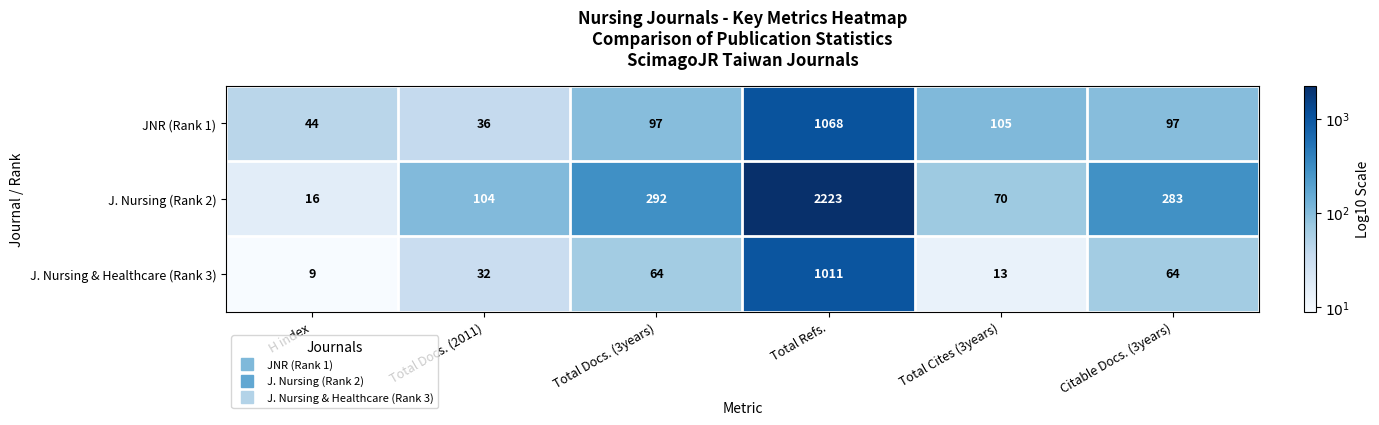

Which series has the largest total across all categories?

J. Nursing (Rank 2)